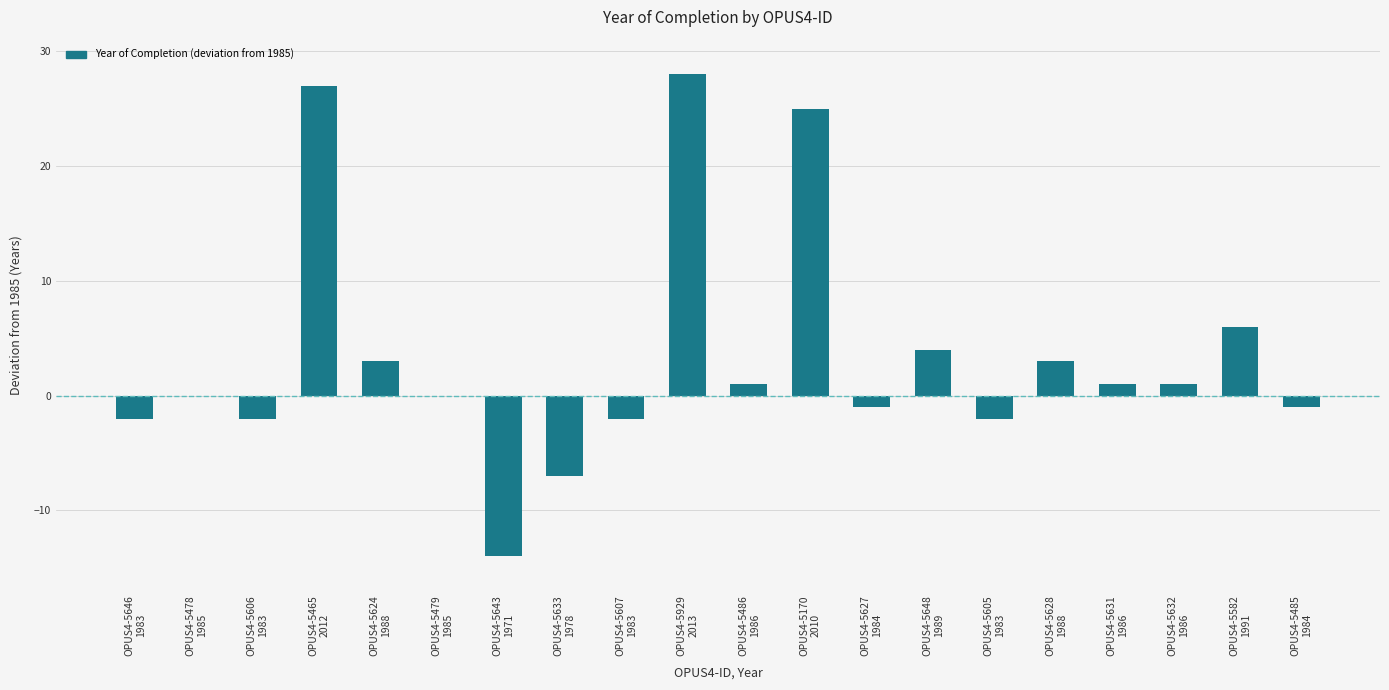

What is the maximum value shown in the chart?

28